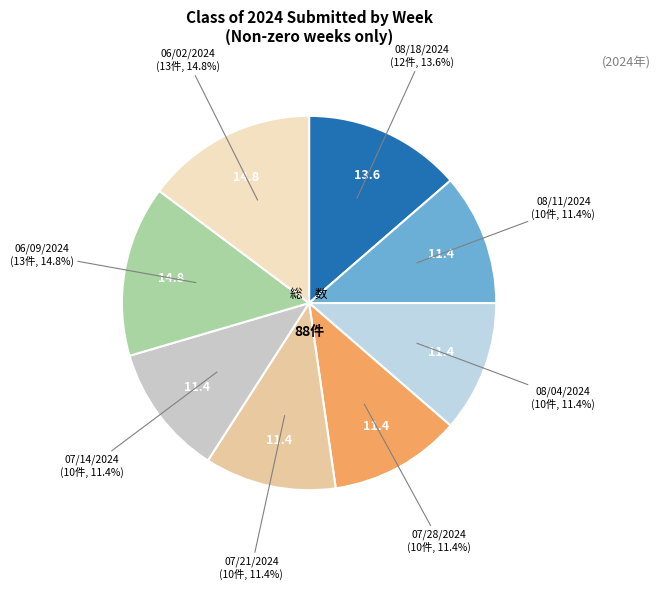

How many segments does this pie chart have?

8